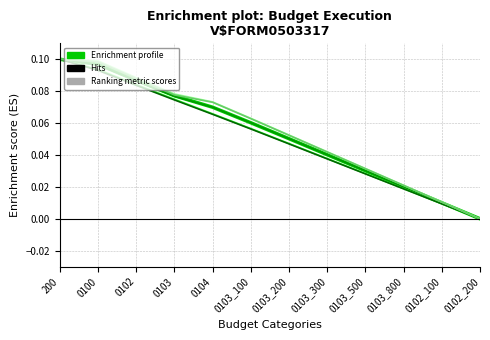

How many categories are shown in the chart?

12